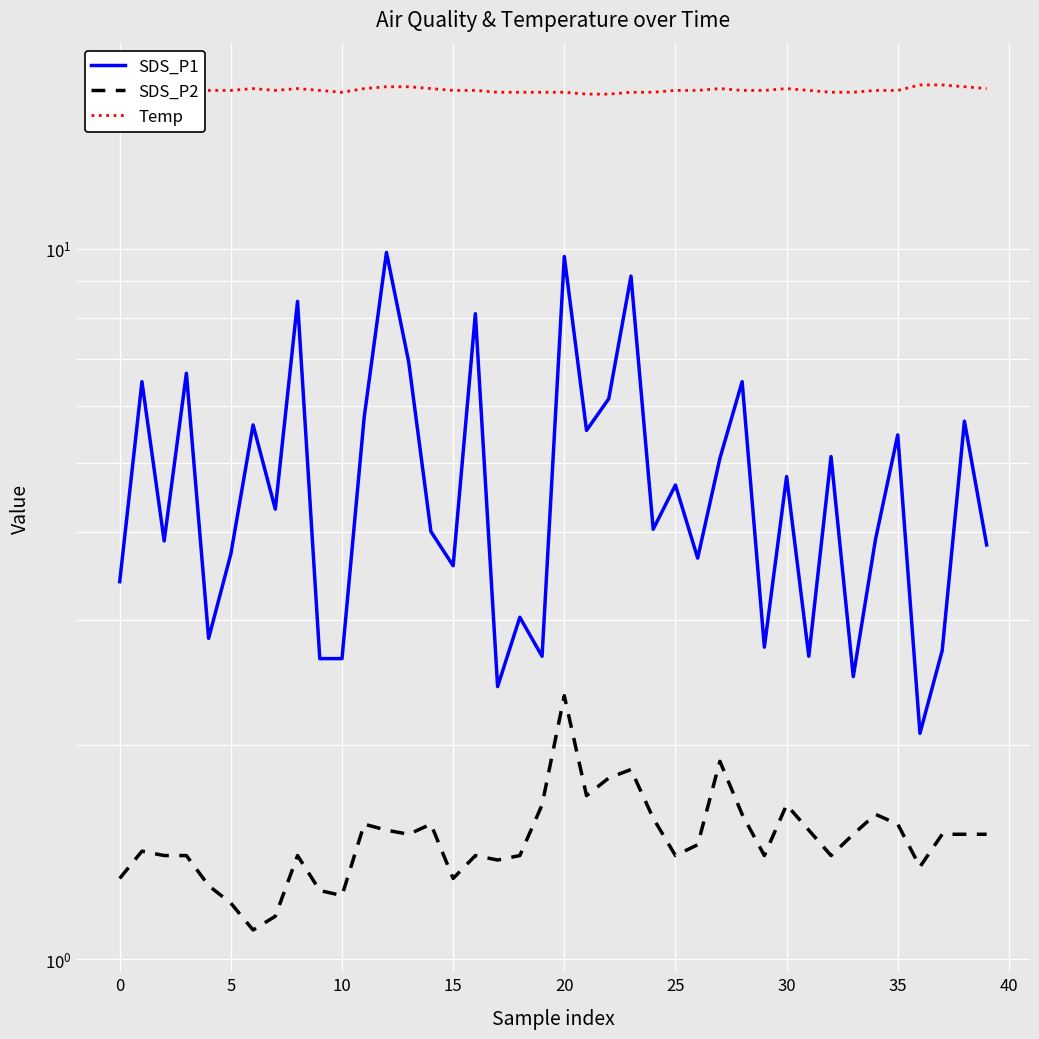

Is it true that Temp equals 8.4 at 18?

False